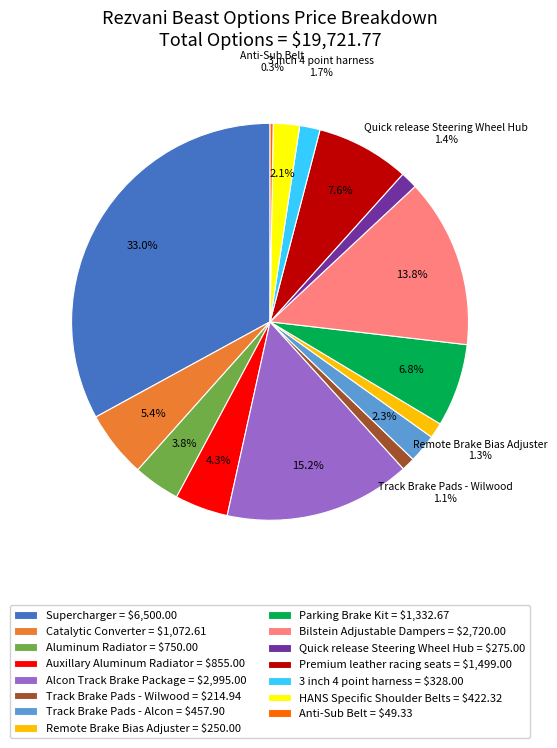

What portion of the pie excludes Parking Brake Kit = $1,332.67?

93.2%